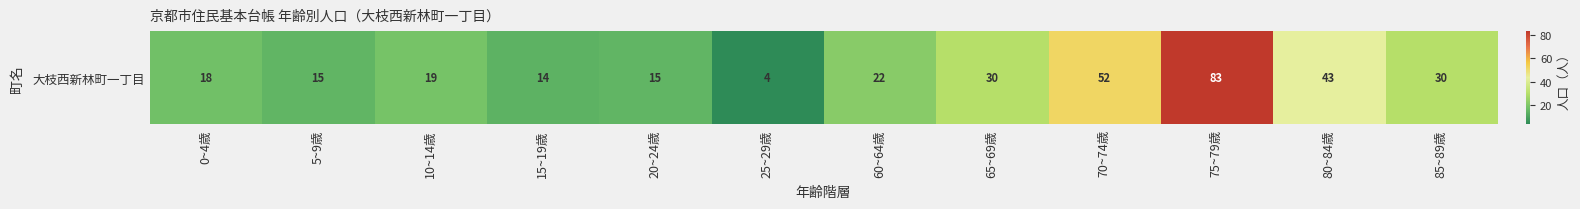

What is the difference between the maximum and second lowest values?

69